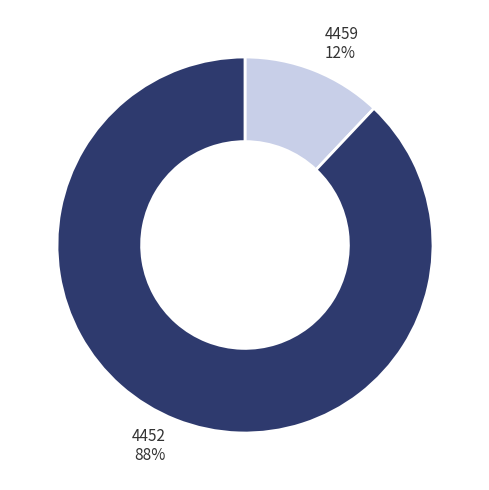

Is it true that 4459 is 2% of the pie?

False